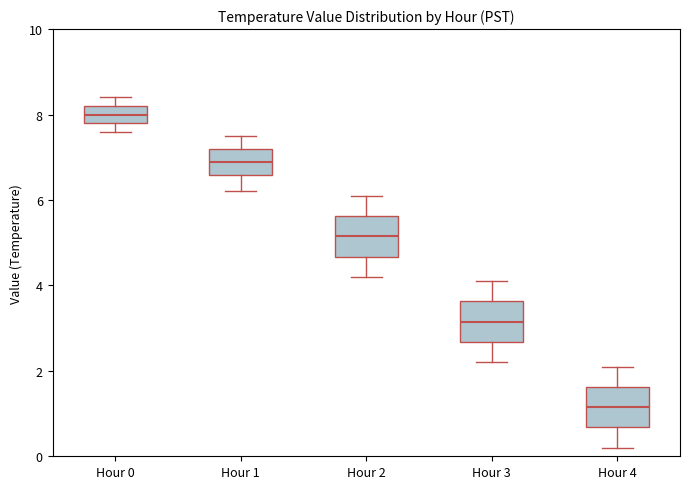

Which box's median line is the highest?

Hour 0